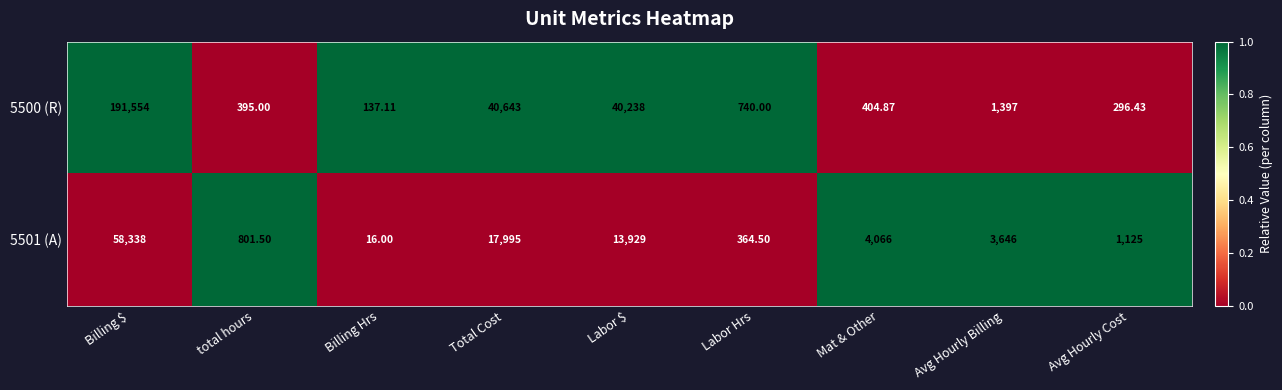

Is the value of 5500 (R) at Total Cost greater than the value of 5501 (A) at Mat & Other?

Yes